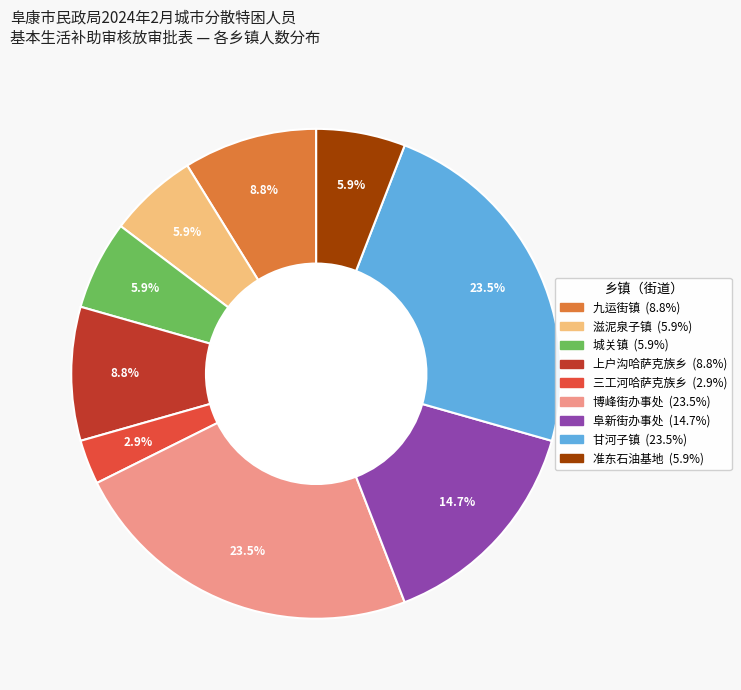

Approximately how many times larger is the value at 上户沟哈萨克族乡 compared to 滋泥泉子镇?

1.5